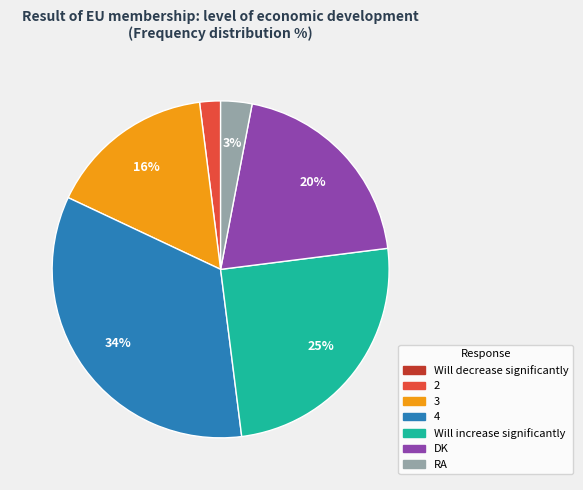

What percentage is the 4 slice, to the nearest percent?

34%